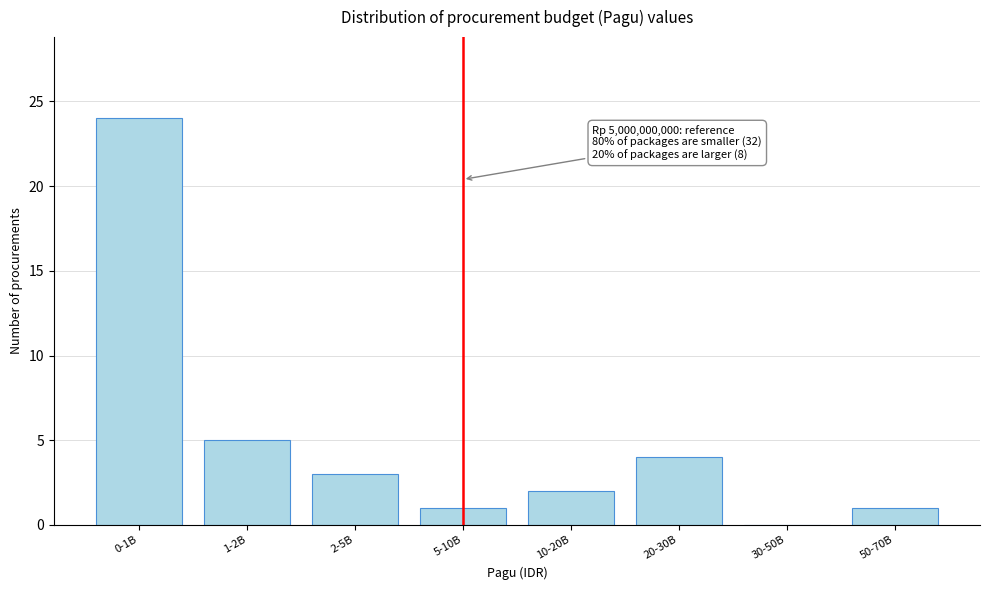

Reading left to right, what are all the values shown in this chart?

0-1B=24	1-2B=5	2-5B=3	5-10B=1	10-20B=2	20-30B=4	30-50B=0	50-70B=1